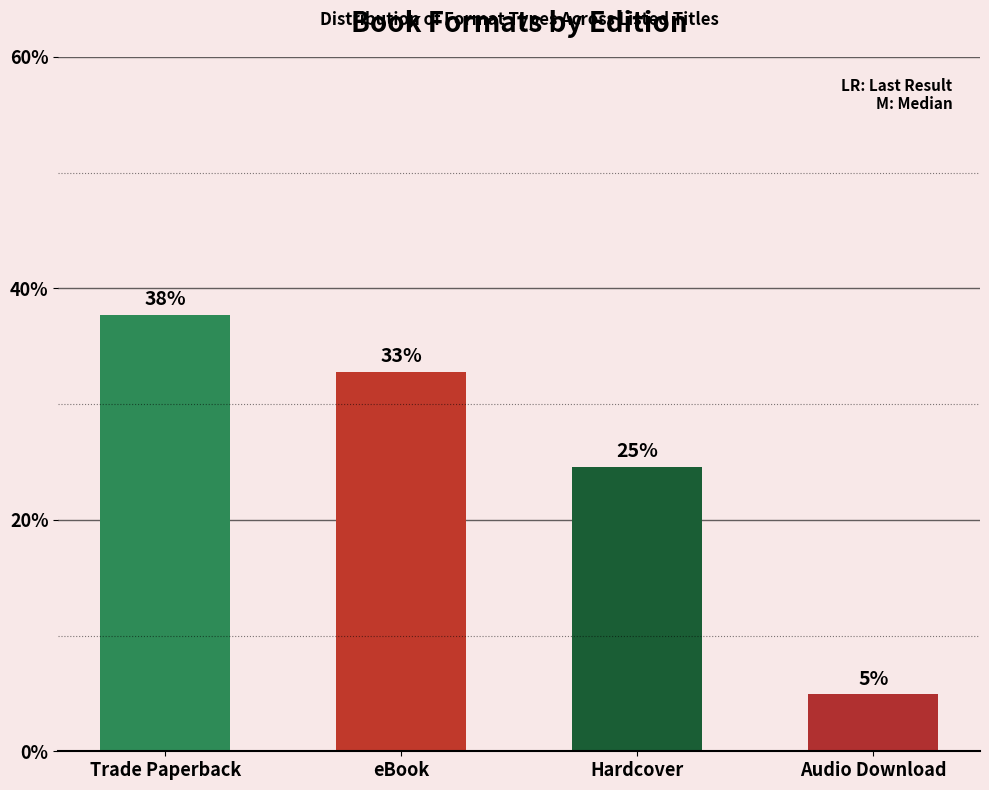

Rank the categories by value from lowest to highest.

Audio Download, Hardcover, eBook, Trade Paperback